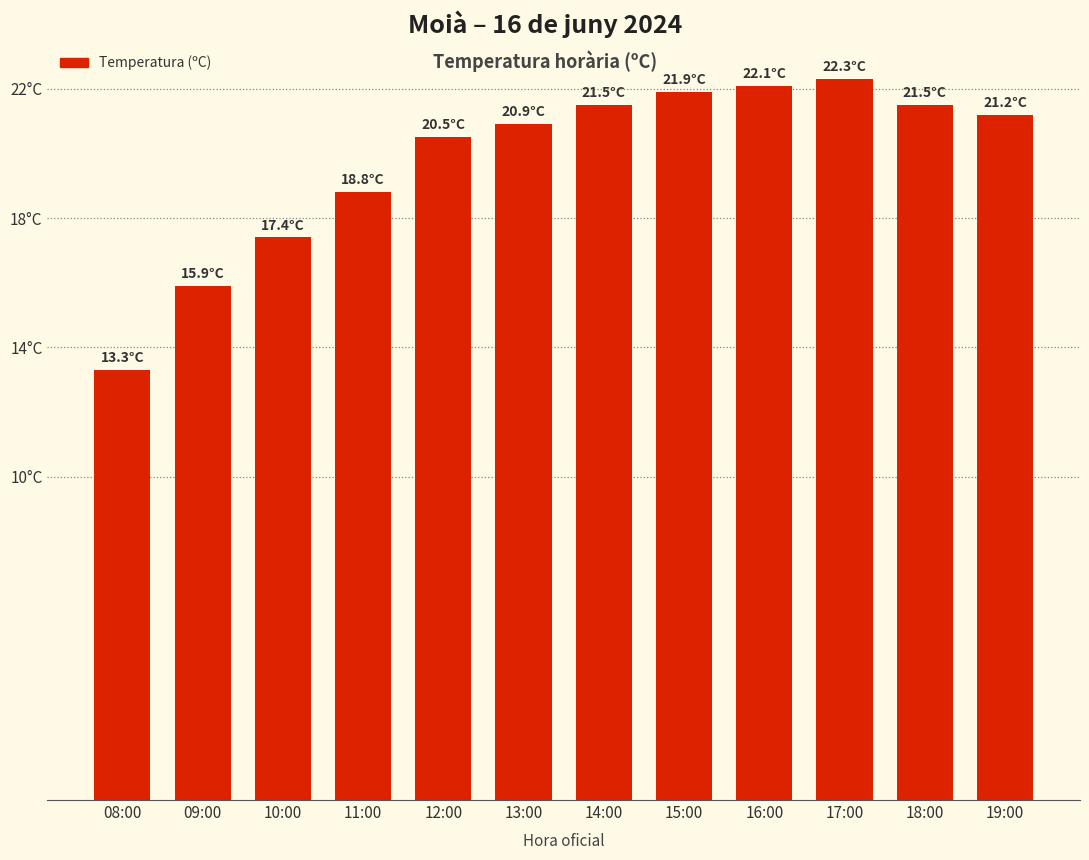

What is the greatest value displayed?

22.3